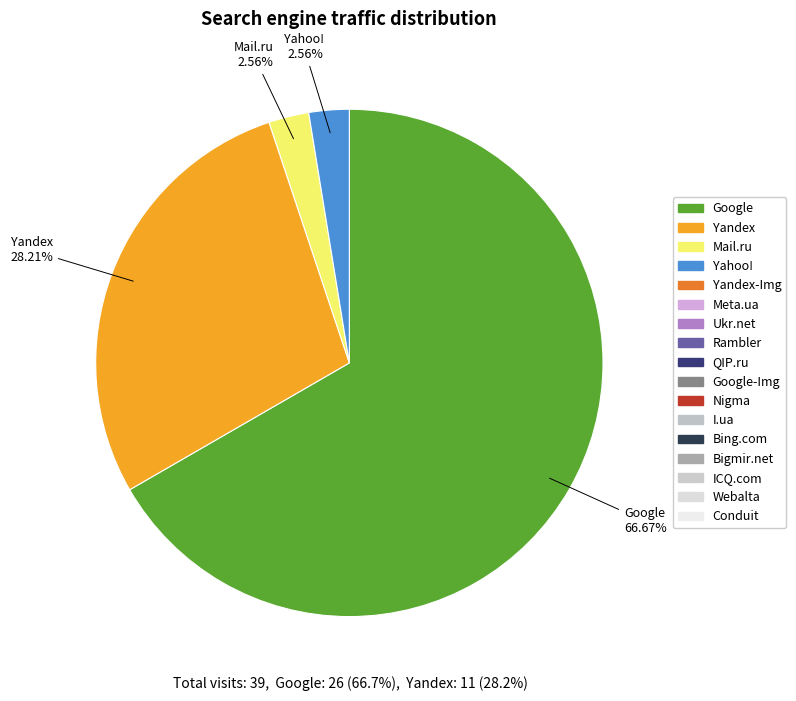

Does any single category account for the majority?

Yes